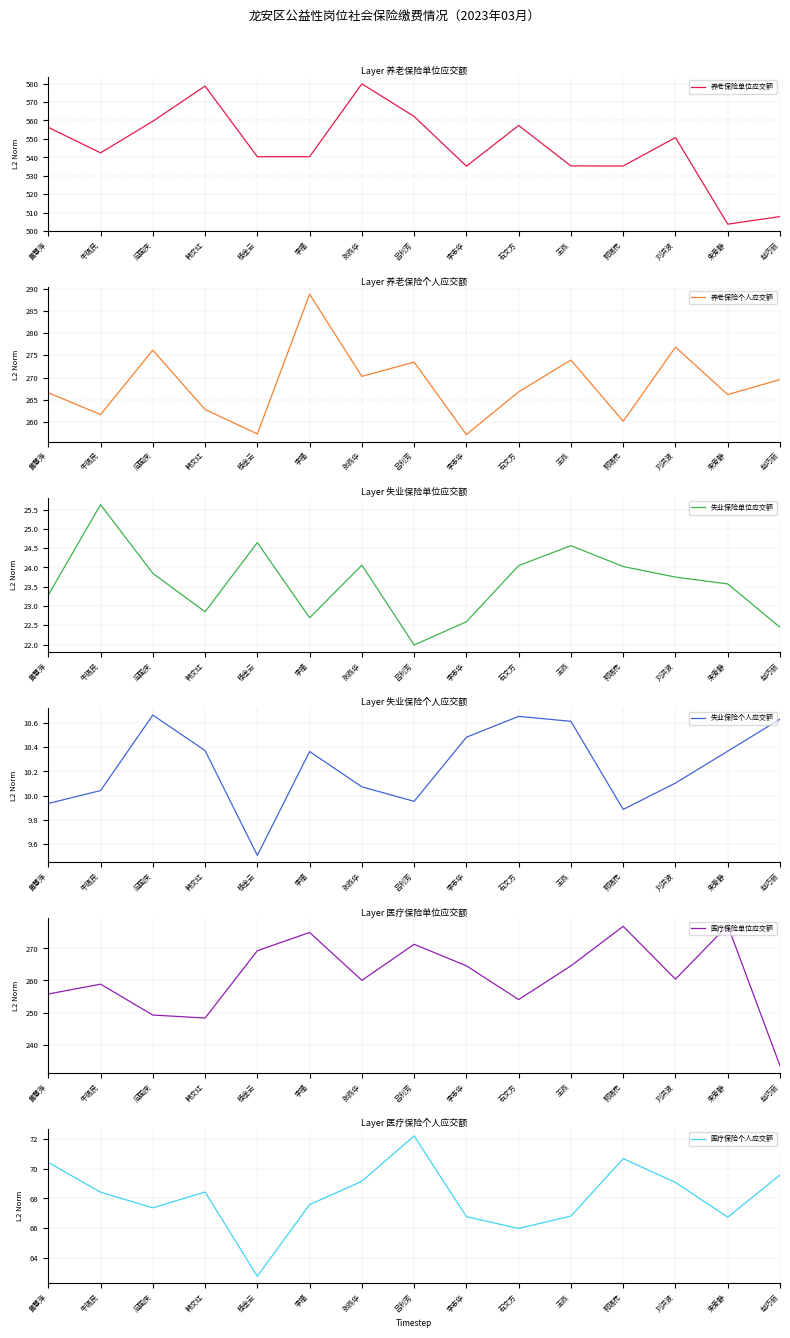

Between 李福 and 李志华, which series saw the biggest shift?

养老保险个人应交额